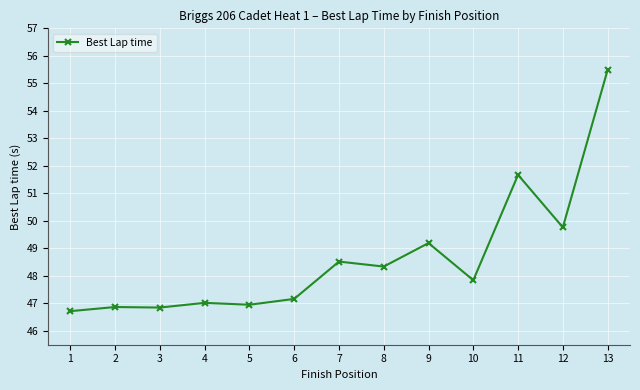

Does the chart display data point markers on the line(s)?

Yes